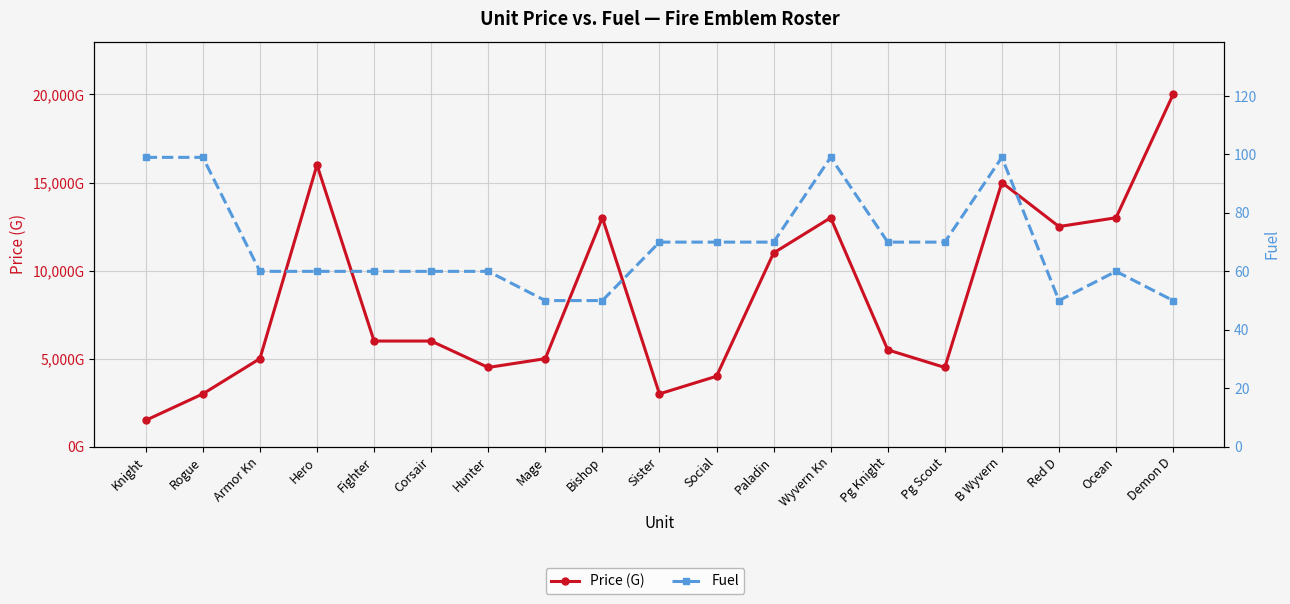

Is the value of Price (G) at Social greater than the value of Fuel at Wyvern Kn?

Yes